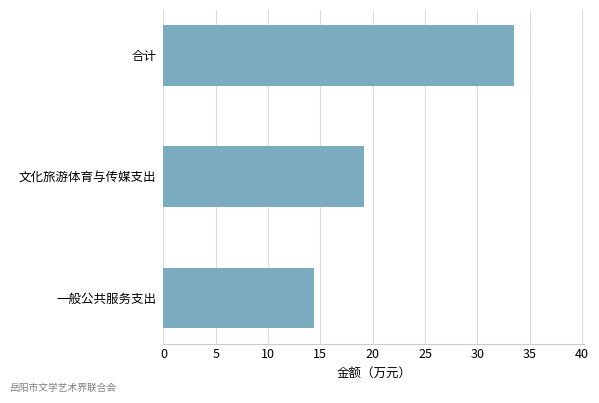

How many bars are there in total?

3